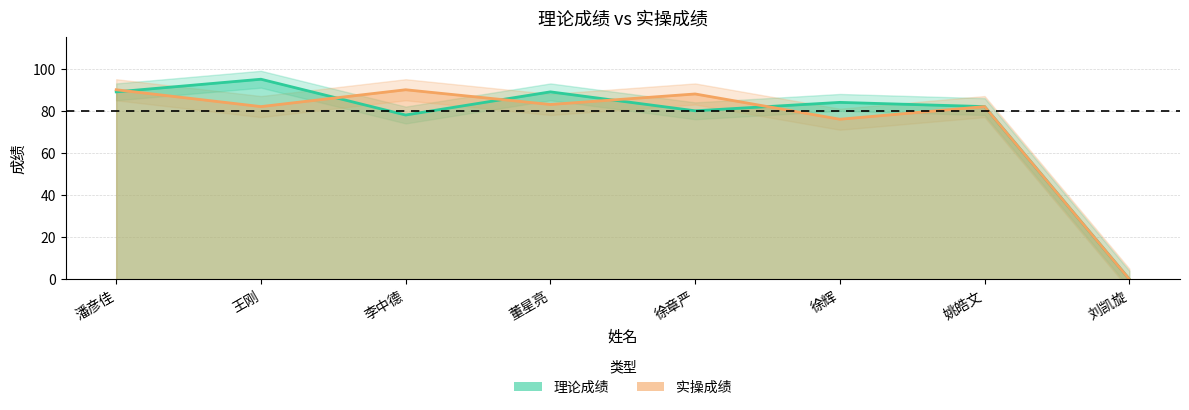

What are all the series names shown in the legend?

理论成绩, 实操成绩